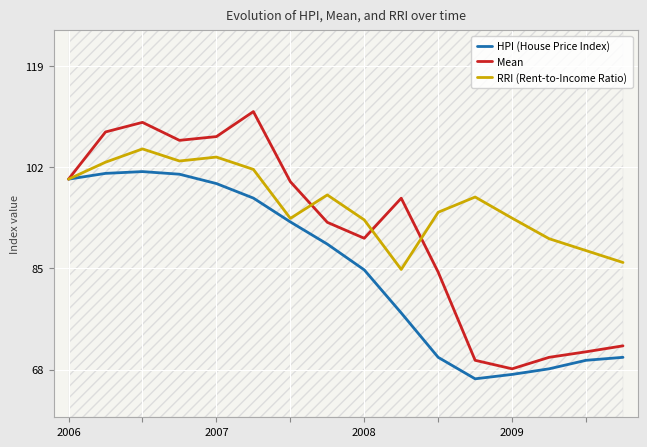

Rank the series by their average value, from lowest to highest.

HPI (House Price Index), Mean, RRI (Rent-to-Income Ratio)